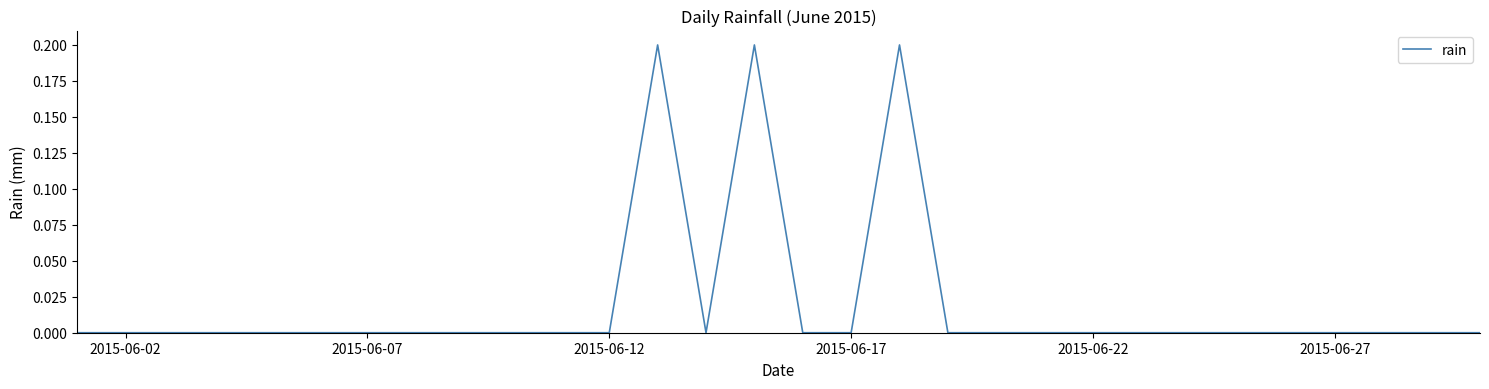

How many lines are shown in the chart?

1